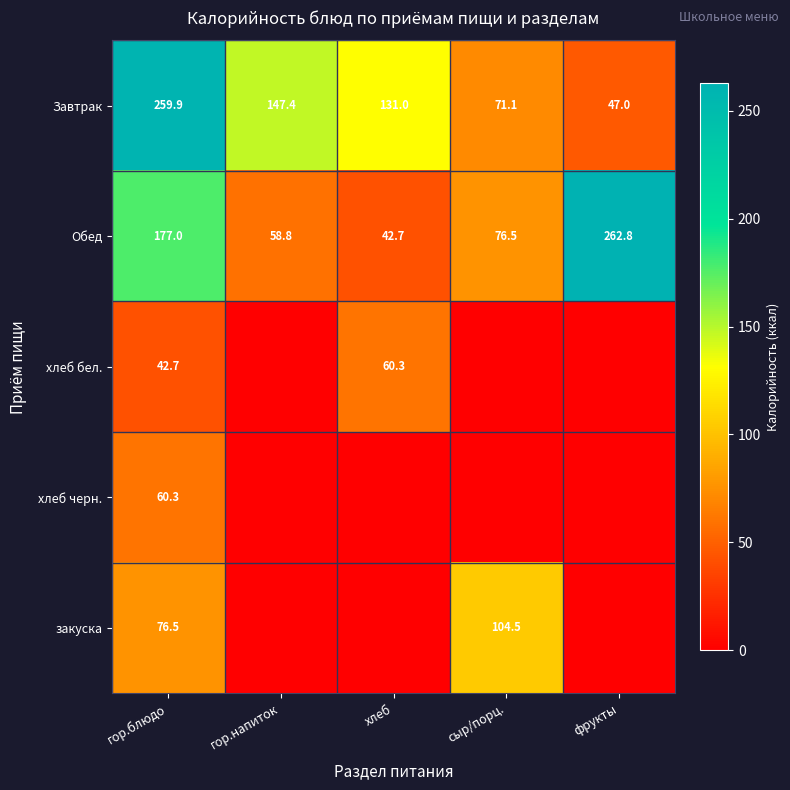

At which category is the sum across all series the highest?

гор.блюдо